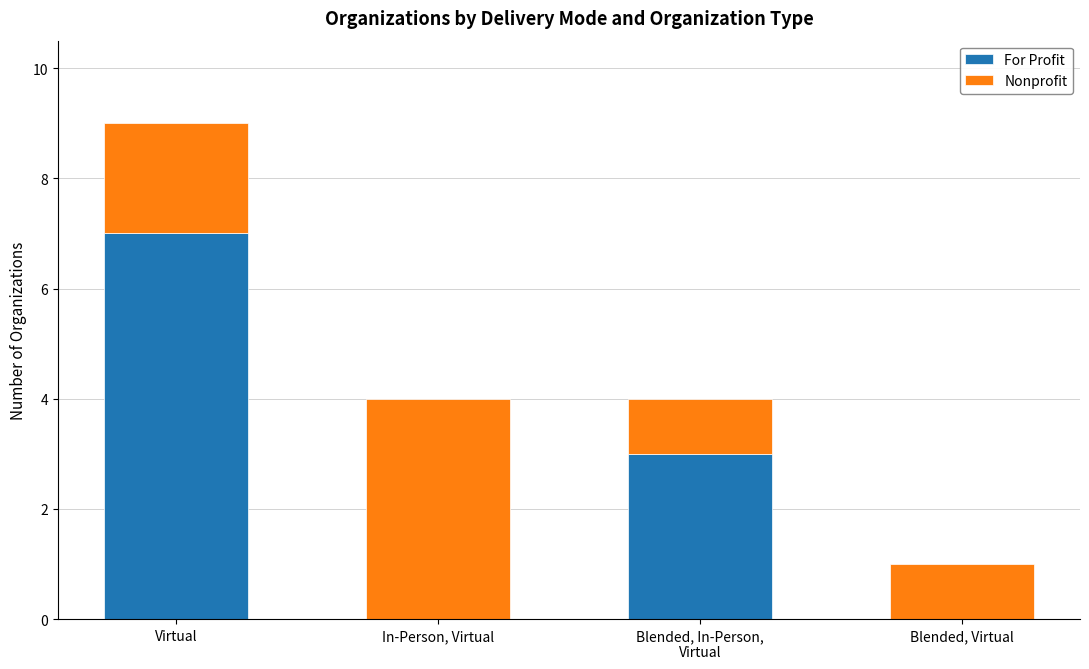

What is the sum of the For Profit values at Virtual and Blended, Virtual?

7